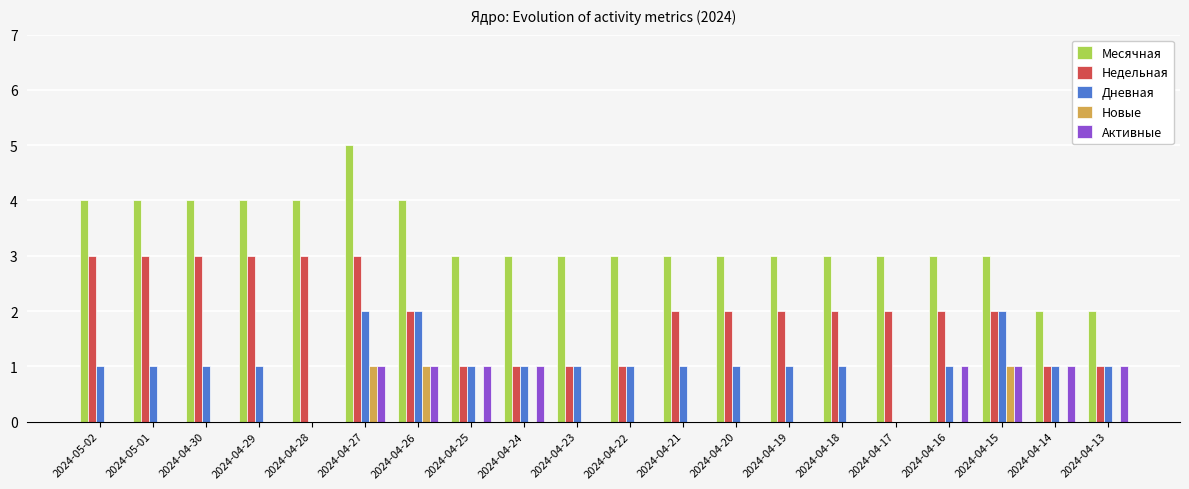

How many data points does each series have?

20